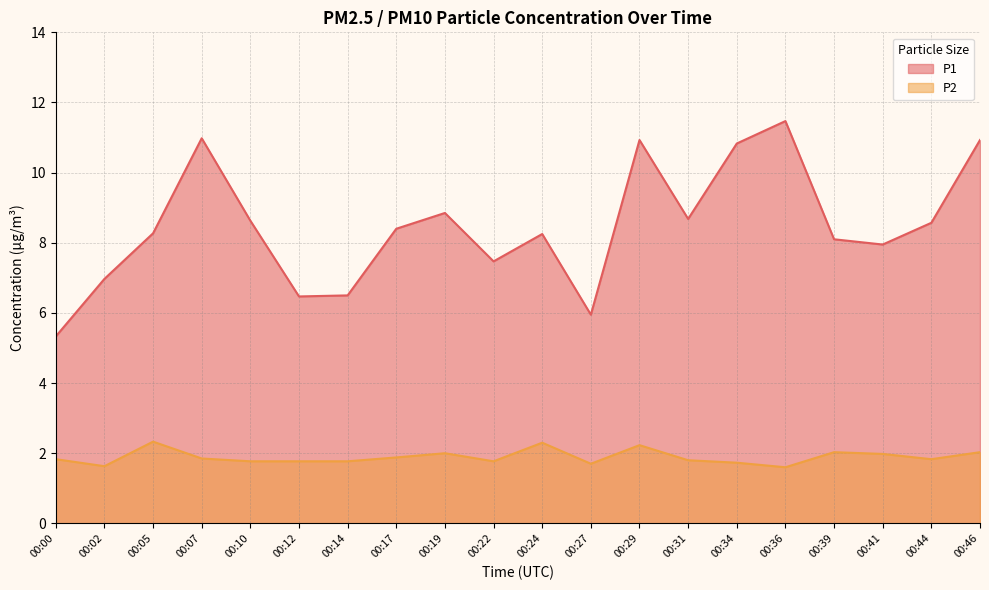

True or false: P1 has more than 2 interior local peaks.

True